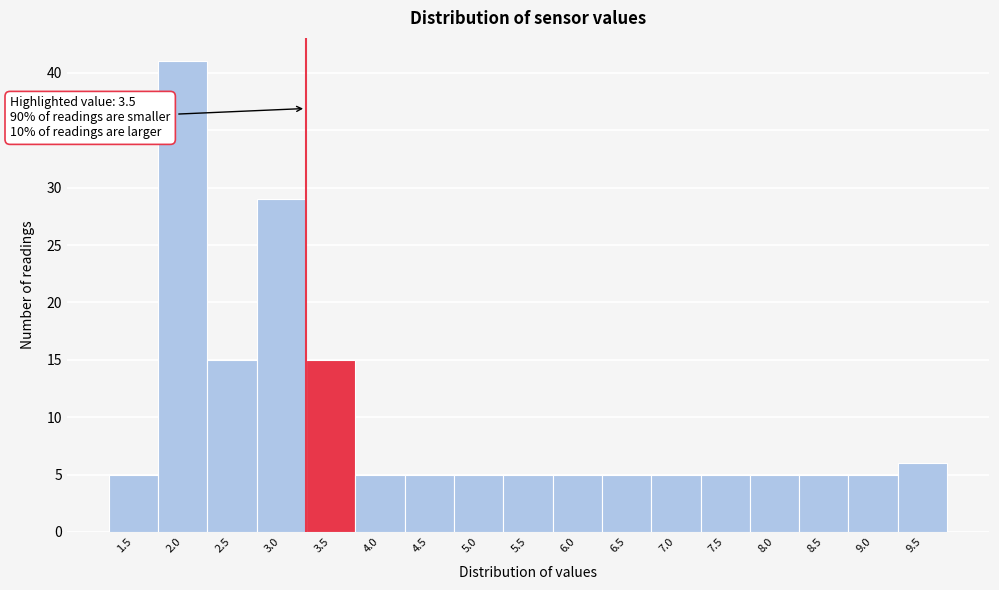

Reading right to left, extract all data points from this chart.

9.5=6	9.0=5	8.5=5	8.0=5	7.5=5	7.0=5	6.5=5	6.0=5	5.5=5	5.0=5	4.5=5	4.0=5	3.5=15	3.0=29	2.5=15	2.0=41	1.5=5